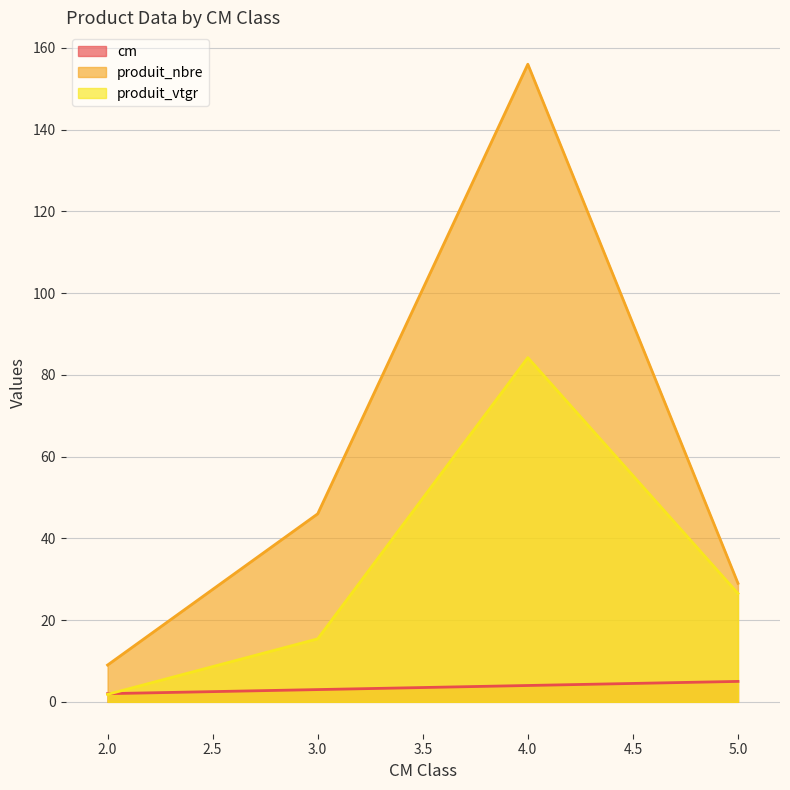

What is the value of the cm point at the 3rd from the left?

4.0